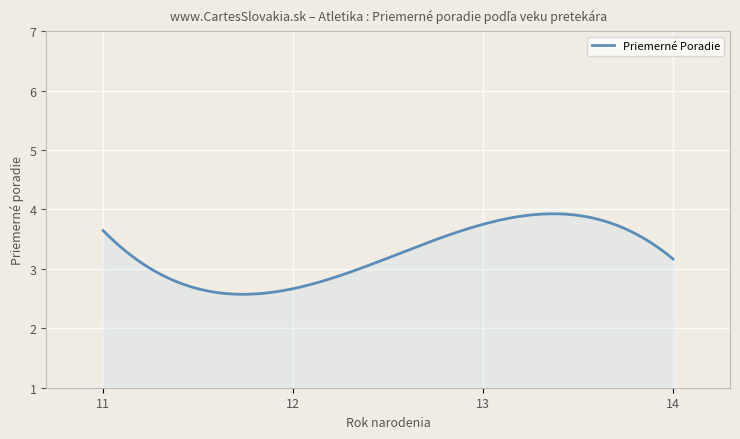

What is the smallest value displayed?

2.6